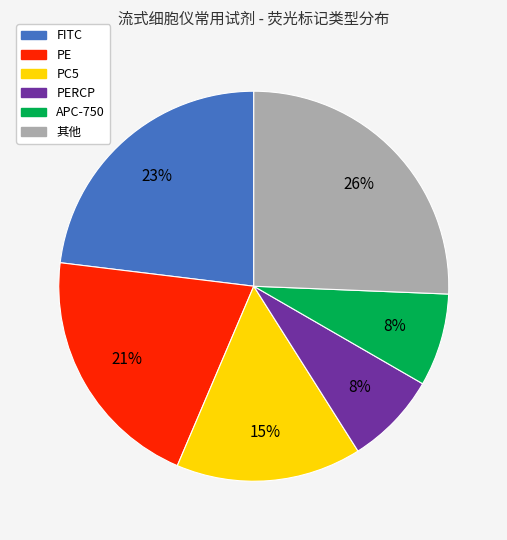

To the nearest percent, what is the difference between the largest and smallest slice percentages?

18%